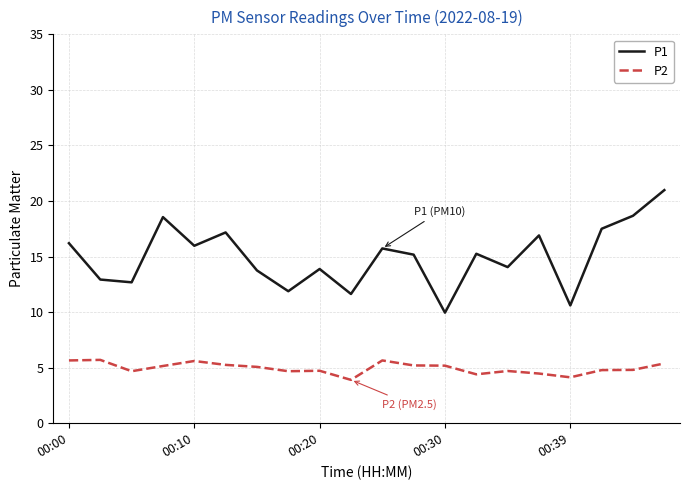

Which series has the largest range (max minus min)?

P1